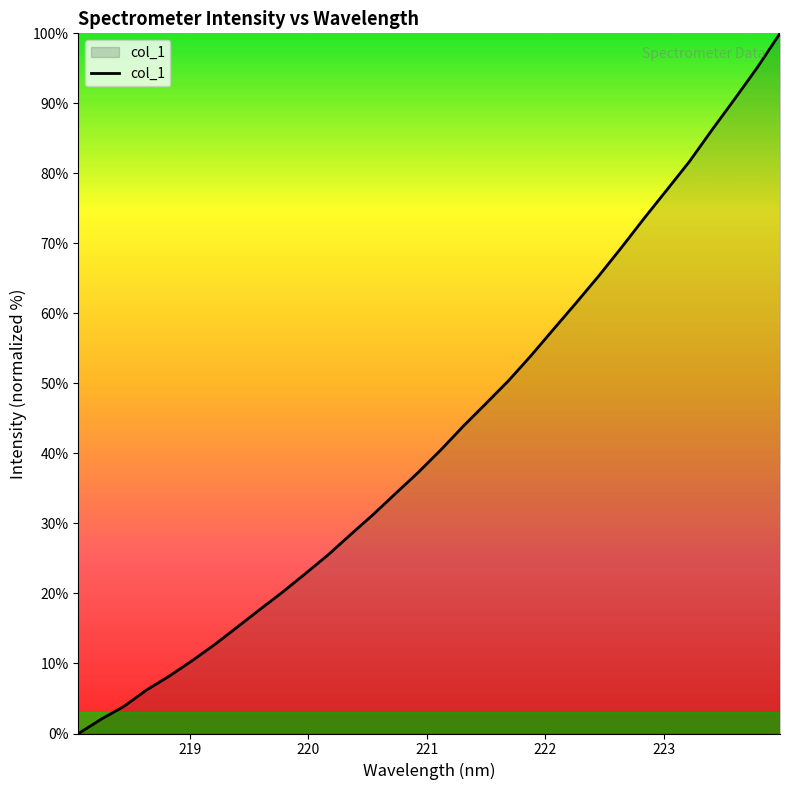

What is the greatest value displayed?

100.0